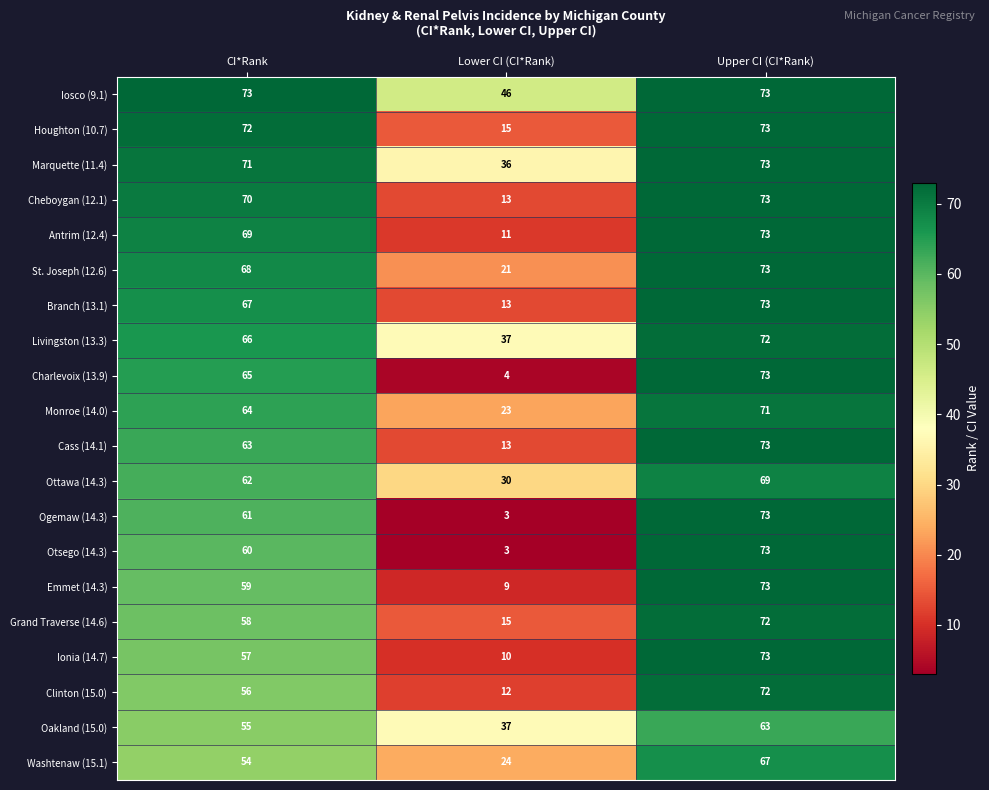

At which label is Otsego (14.3) closest to 38?

CI*Rank